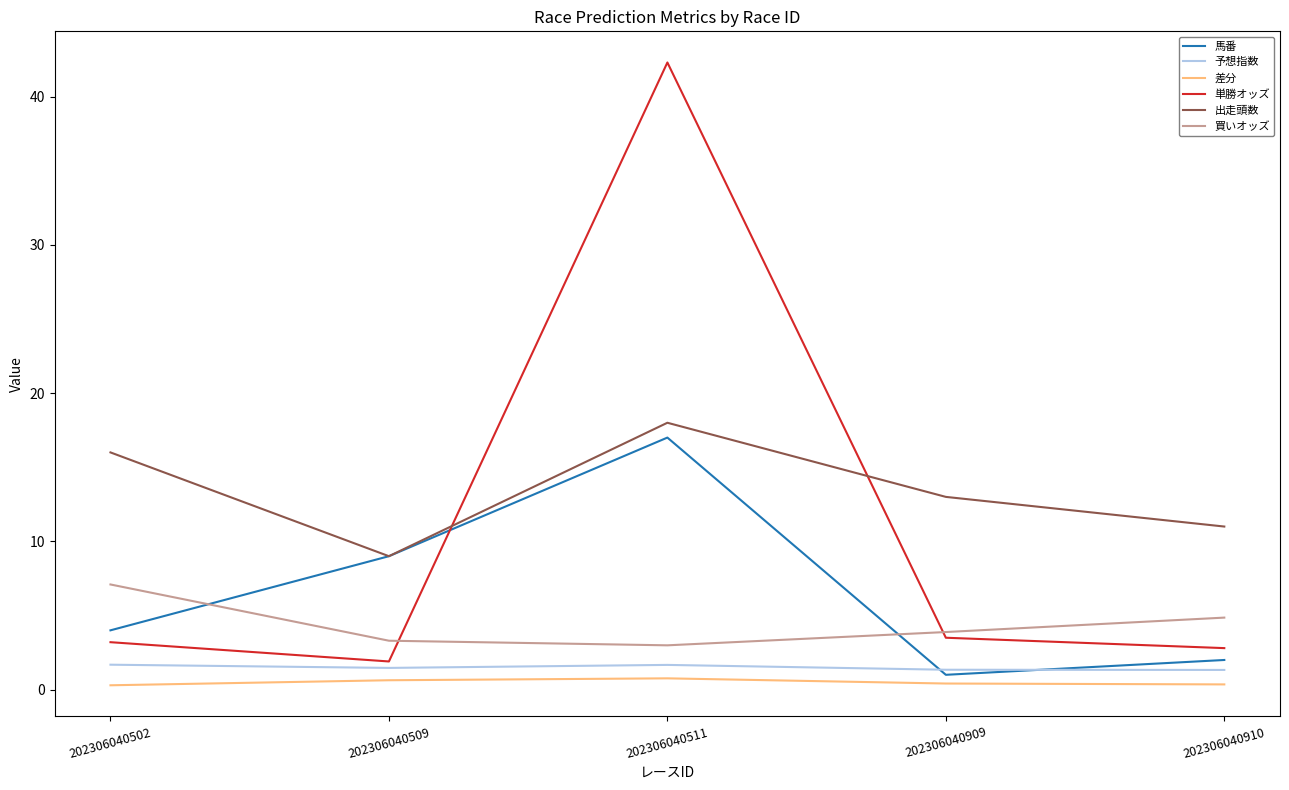

Is the value of 予想指数 at 202306040910 greater than the value of 単勝オッズ at 202306040909?

No